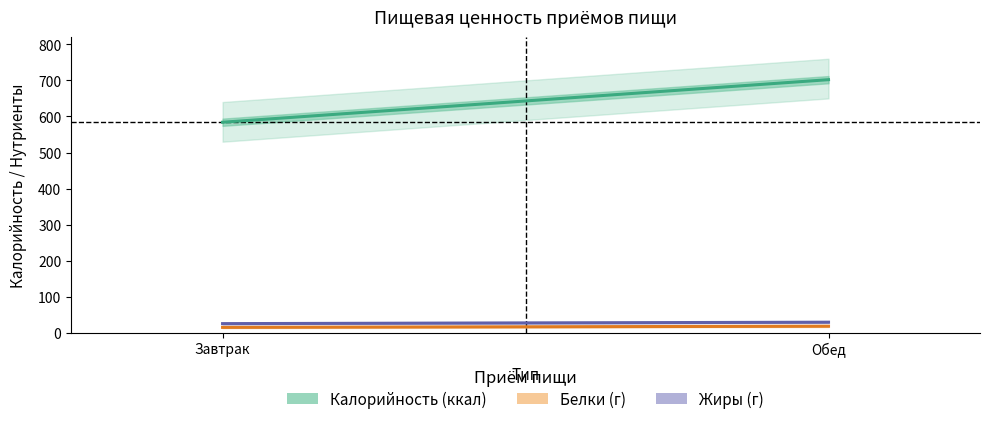

What are all the series names shown in the legend?

Калорийность (ккал), Белки (г), Жиры (г)